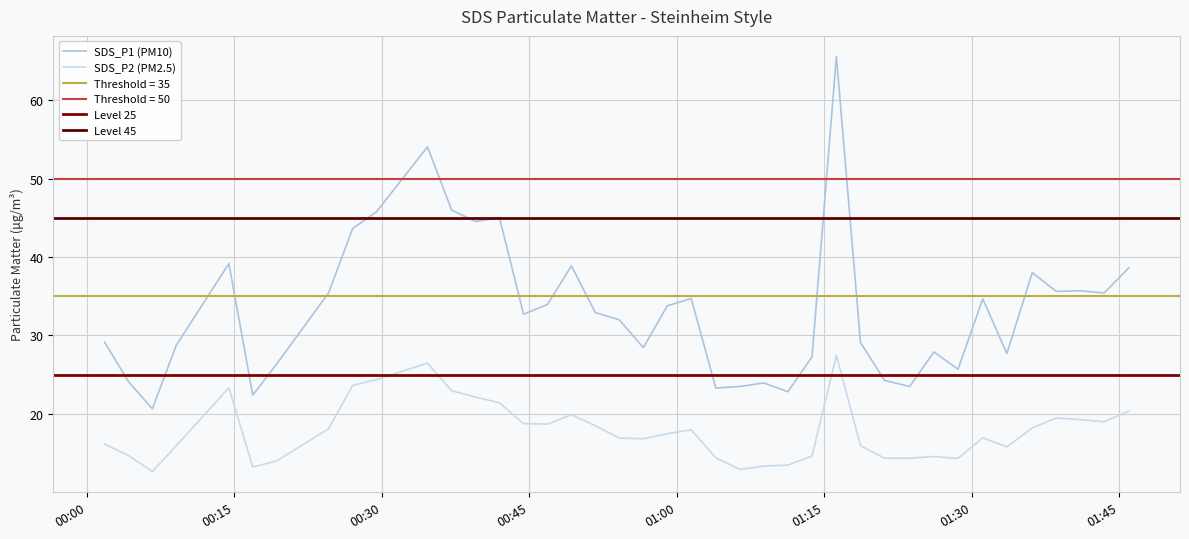

What is the lowest value of the SDS_P2 (PM2.5) series?

12.7